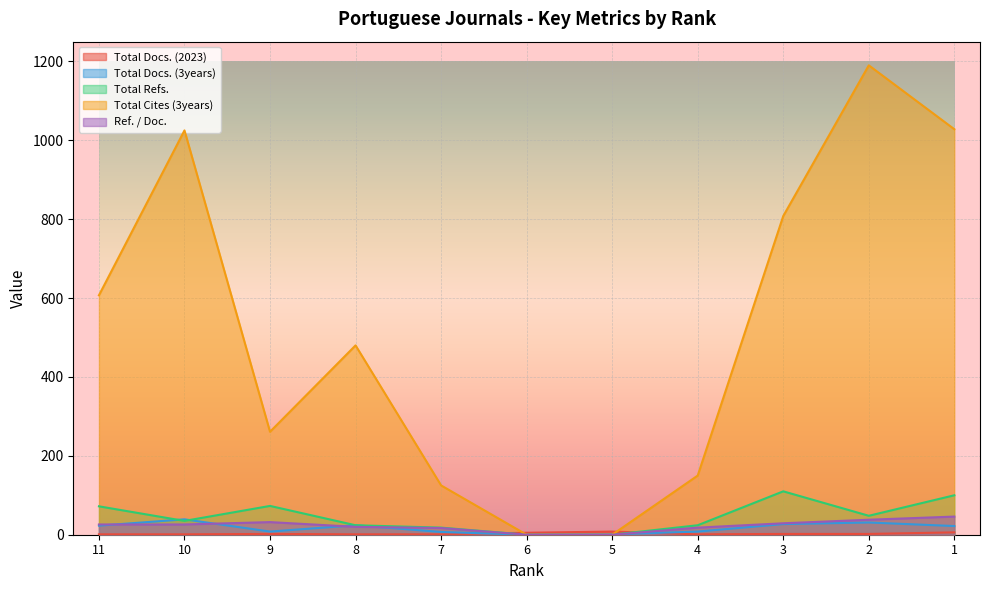

Reading left to right, transcribe all the data shown in this chart.

Total Docs. (2023): 1	1	2	1	1	5	8	1	2	2	6
Total Docs. (3years): 23	39	8	24	7	0	1	8	27	31	22
Total Refs.: 72	35	73	24	18	0	0	24	110	48	100
Total Cites (3years): 607	1025	261	480	125	0	0	150	808	1190	1028
Ref. / Doc.: 26	26	32	20	17	0	0	18	29	38	46